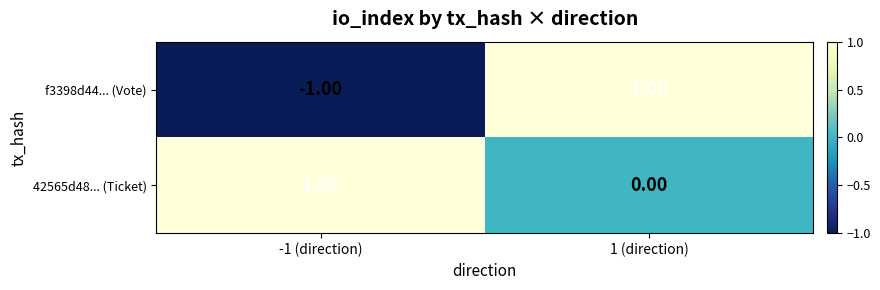

At which category is the sum across all series the highest?

1 (direction)